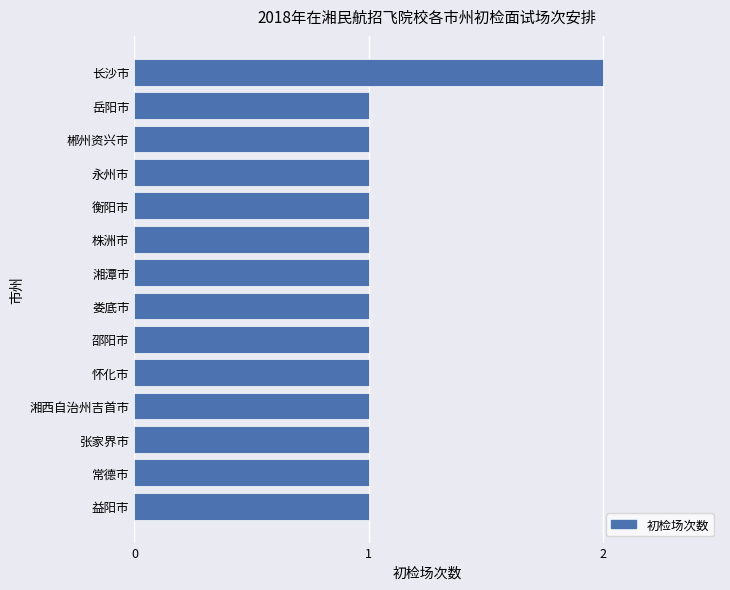

How many distinct data groups are displayed?

1